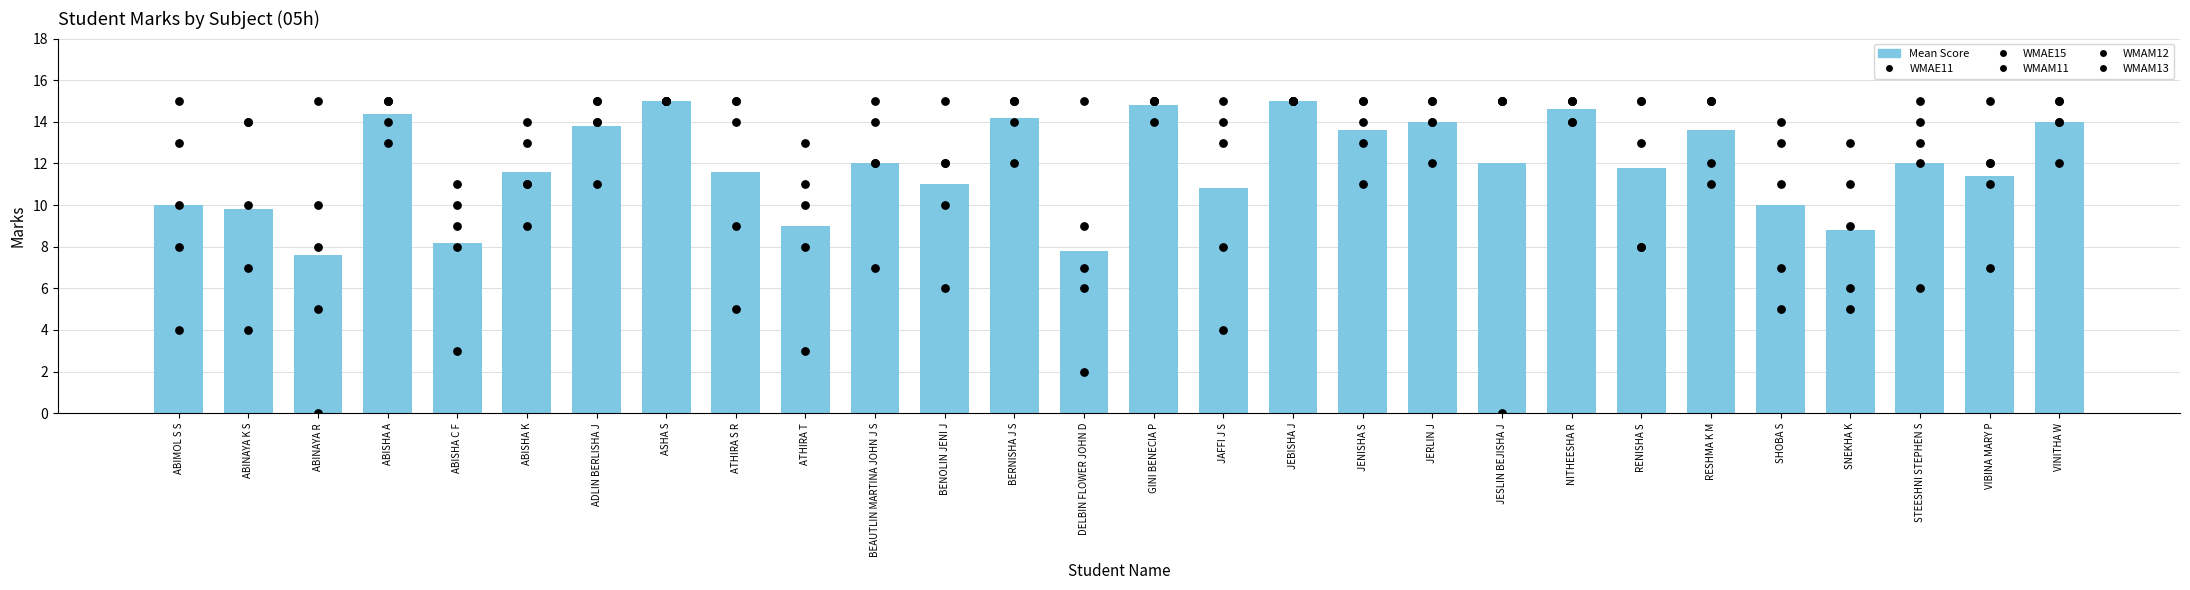

Is the value of WMAE11 at VIBINA MARY P greater than the value of WMAM12 at ASHA S?

No